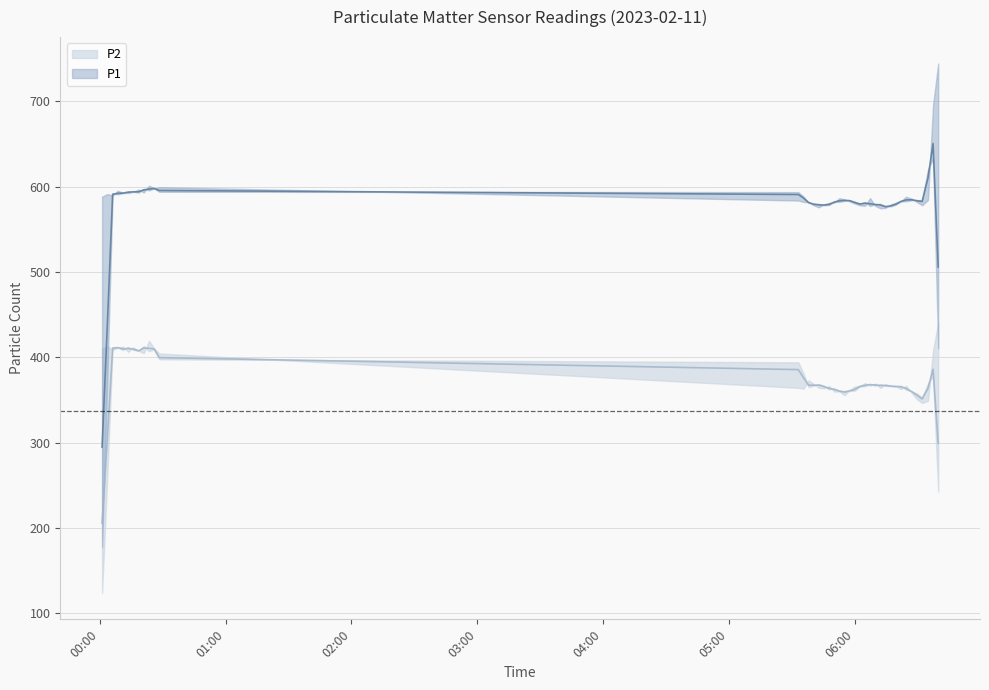

What are all the series names shown in the legend?

P1, P2